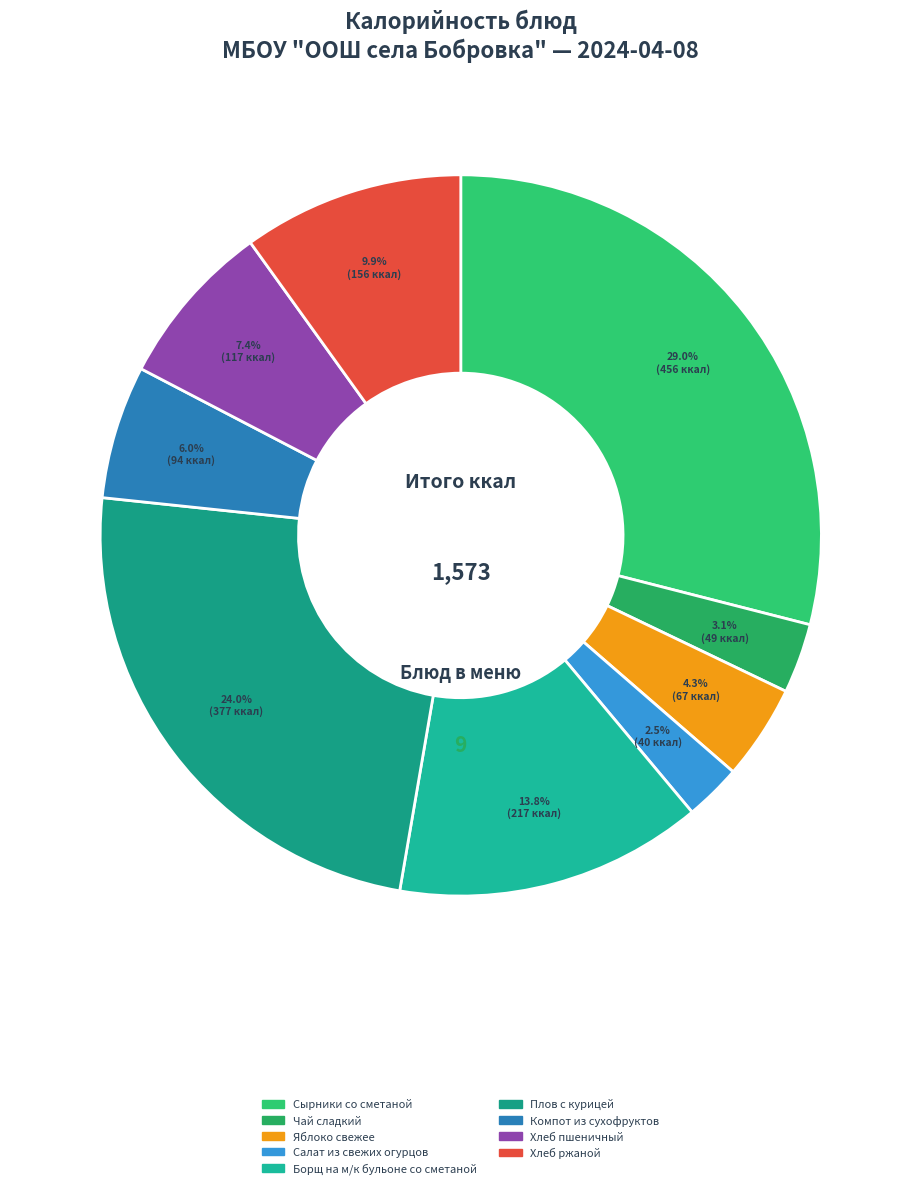

How many segments does this pie chart have?

9